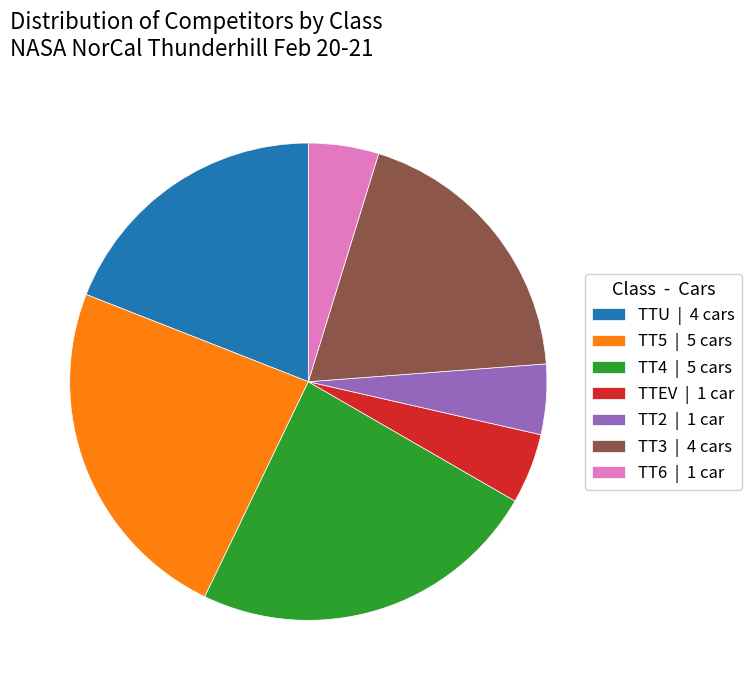

Which has a higher value, TT2 | 1 car or TT3 | 4 cars?

TT3 | 4 cars